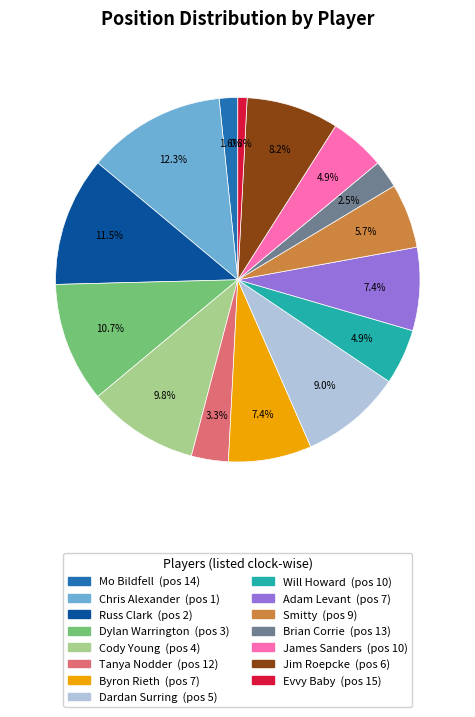

To the nearest percent, what is the average slice percentage?

7%